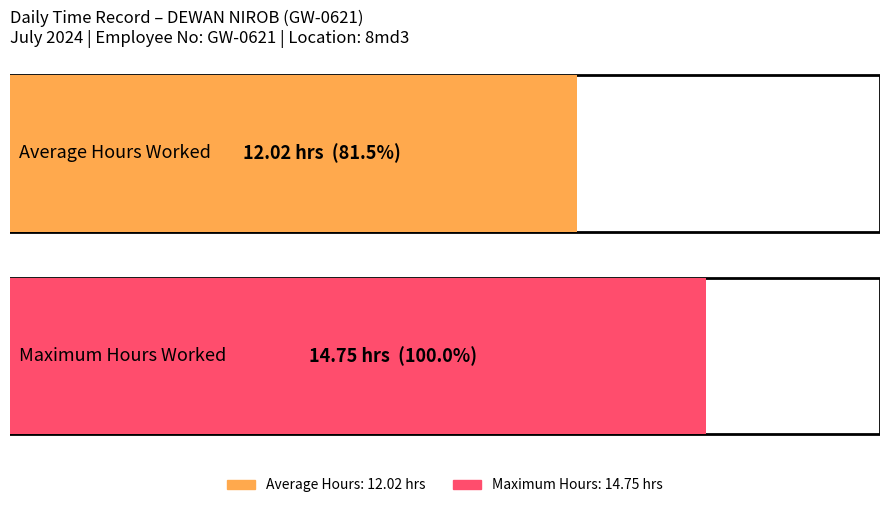

Does the chart contain stacked bars?

No